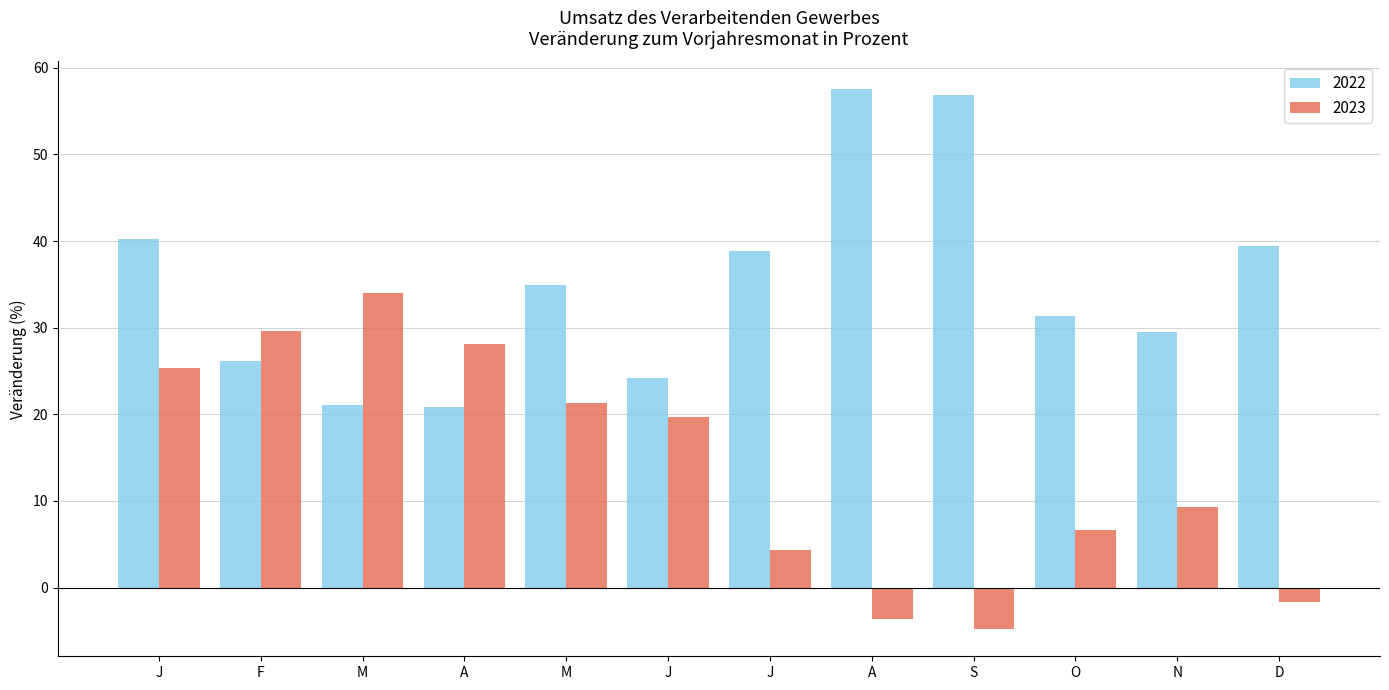

At J, list the series in order from largest to smallest.

2022, 2023